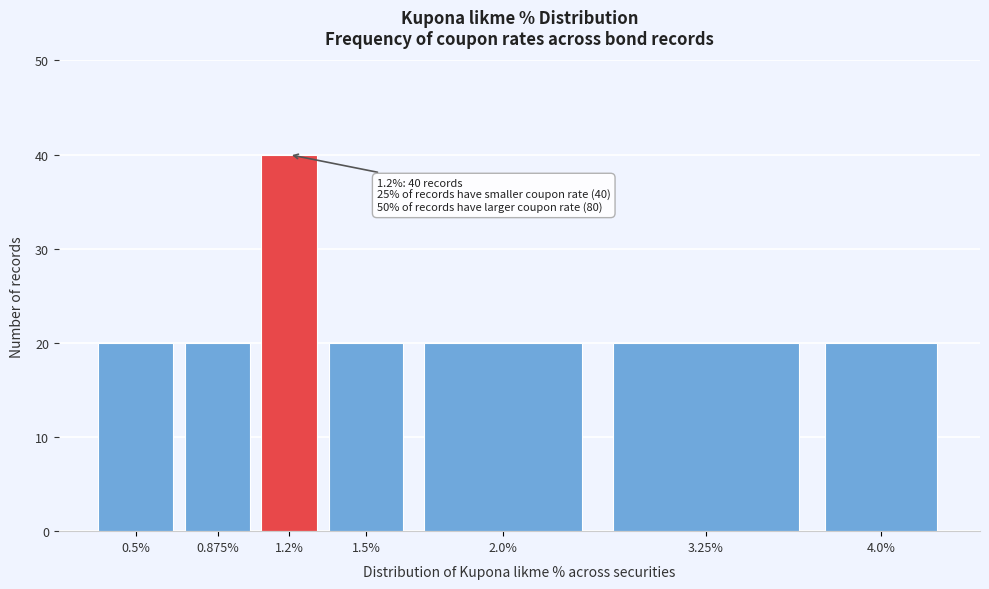

Reading left to right, extract all data points from this chart.

20	20	40	20	20	20	20